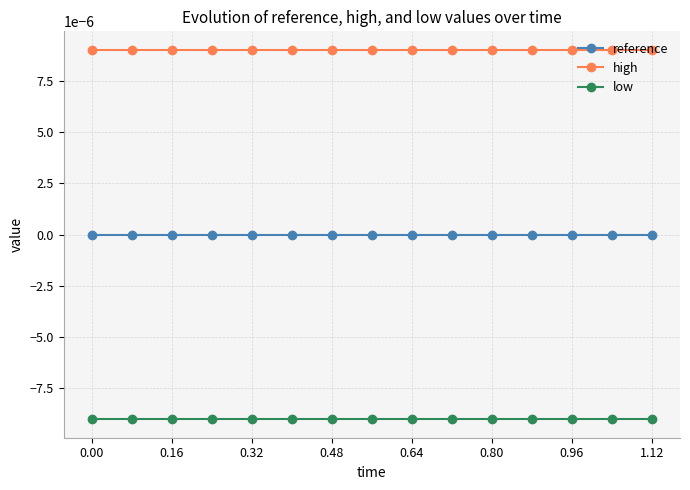

At how many categories does at least one series exceed 0?

15